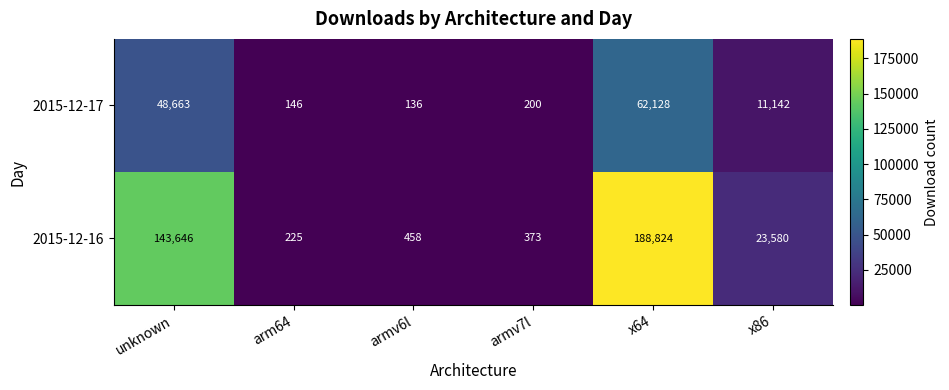

Reading left to right, list all the values displayed in this chart.

2015-12-17: unknown=48663	arm64=146	armv6l=136	armv7l=200	x64=62128	x86=11142
2015-12-16: unknown=143646	arm64=225	armv6l=458	armv7l=373	x64=188824	x86=23580